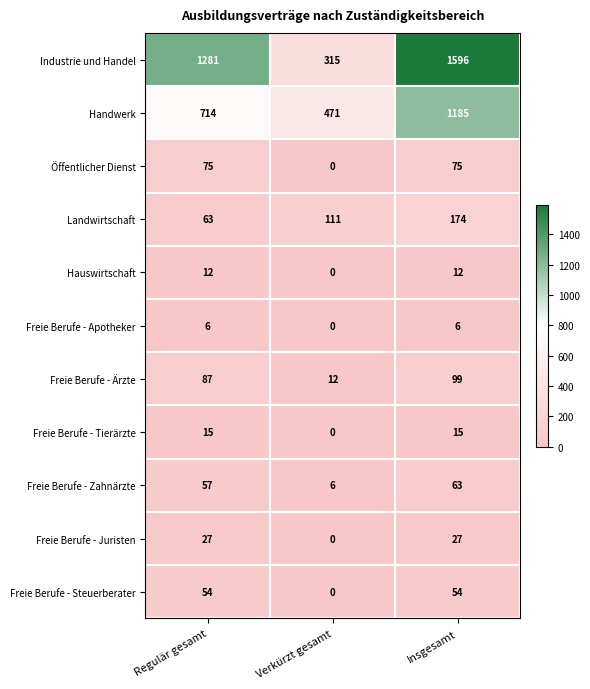

Is the value of Freie Berufe - Ärzte at Regulär gesamt greater than the value of Freie Berufe - Apotheker at Insgesamt?

Yes